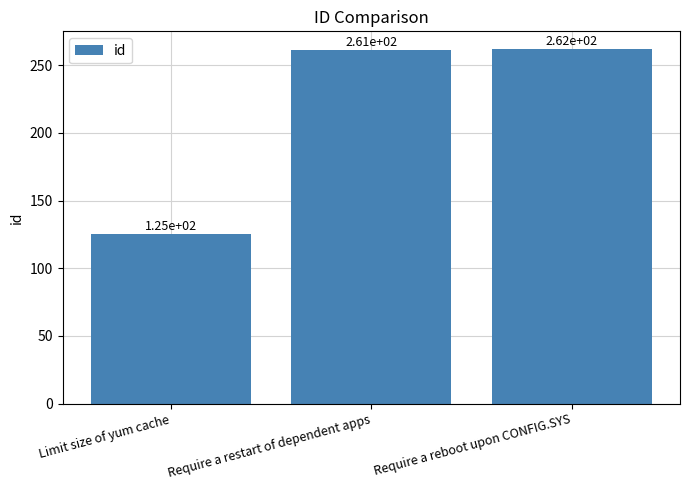

Where is the data nearest to the value 193?

Limit size of yum cache